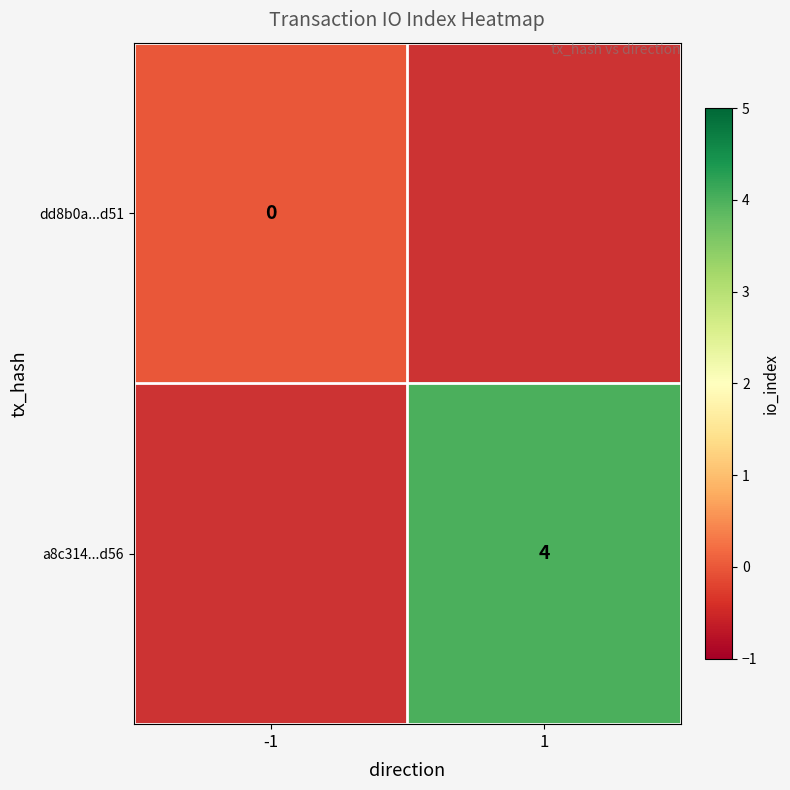

Is the value of dd8b0a...d51 at -1 greater than the value of a8c314...d56 at 1?

No